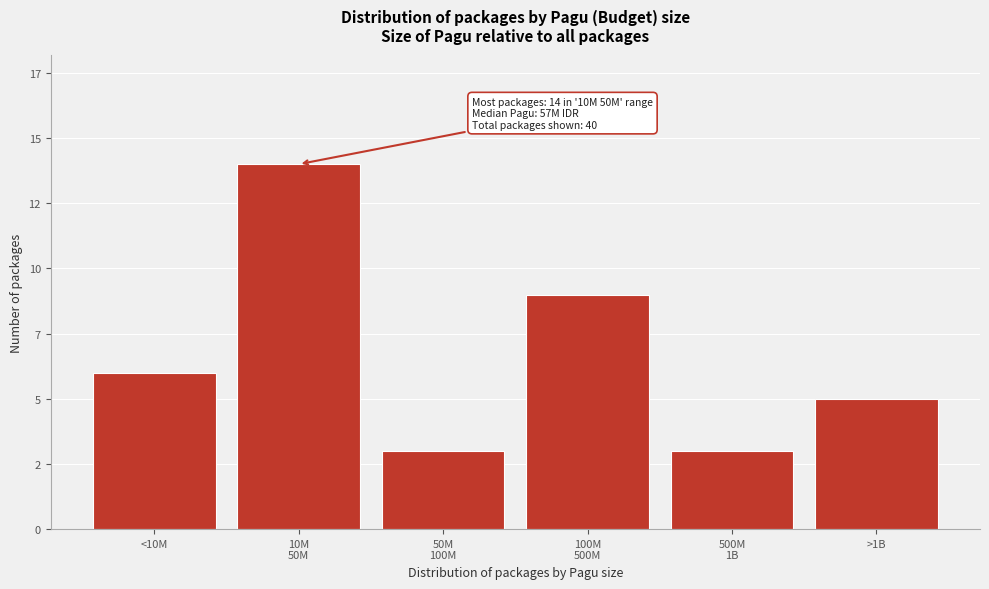

Are the bars horizontal?

No